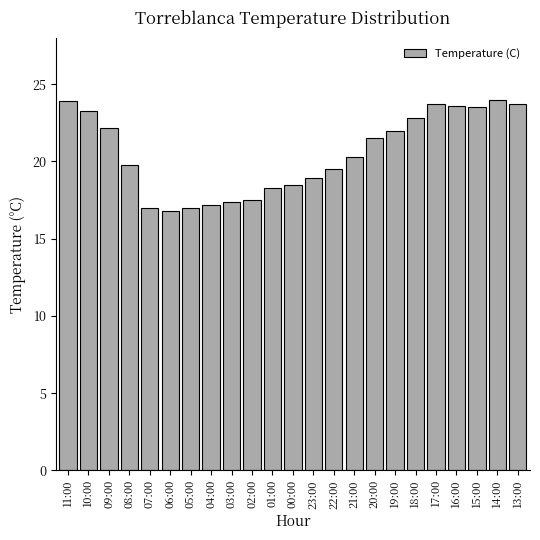

The chart shows a value of 15.9 at 10:00. True or false?

False